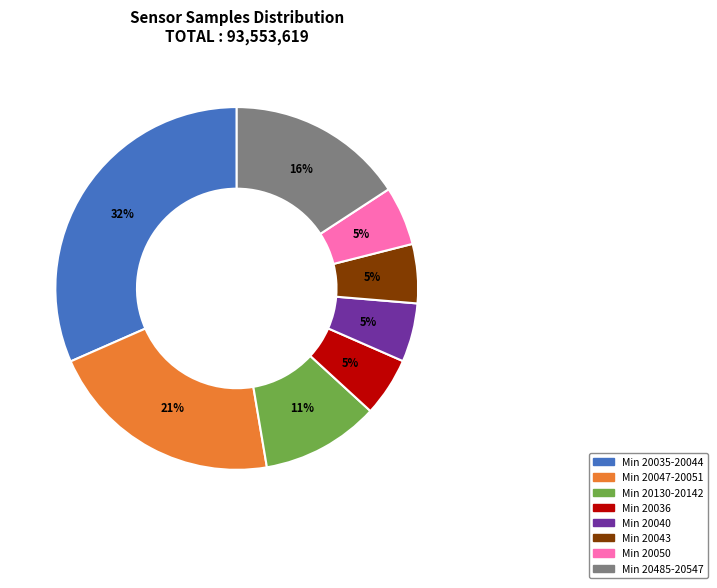

Does any single category account for the majority?

No